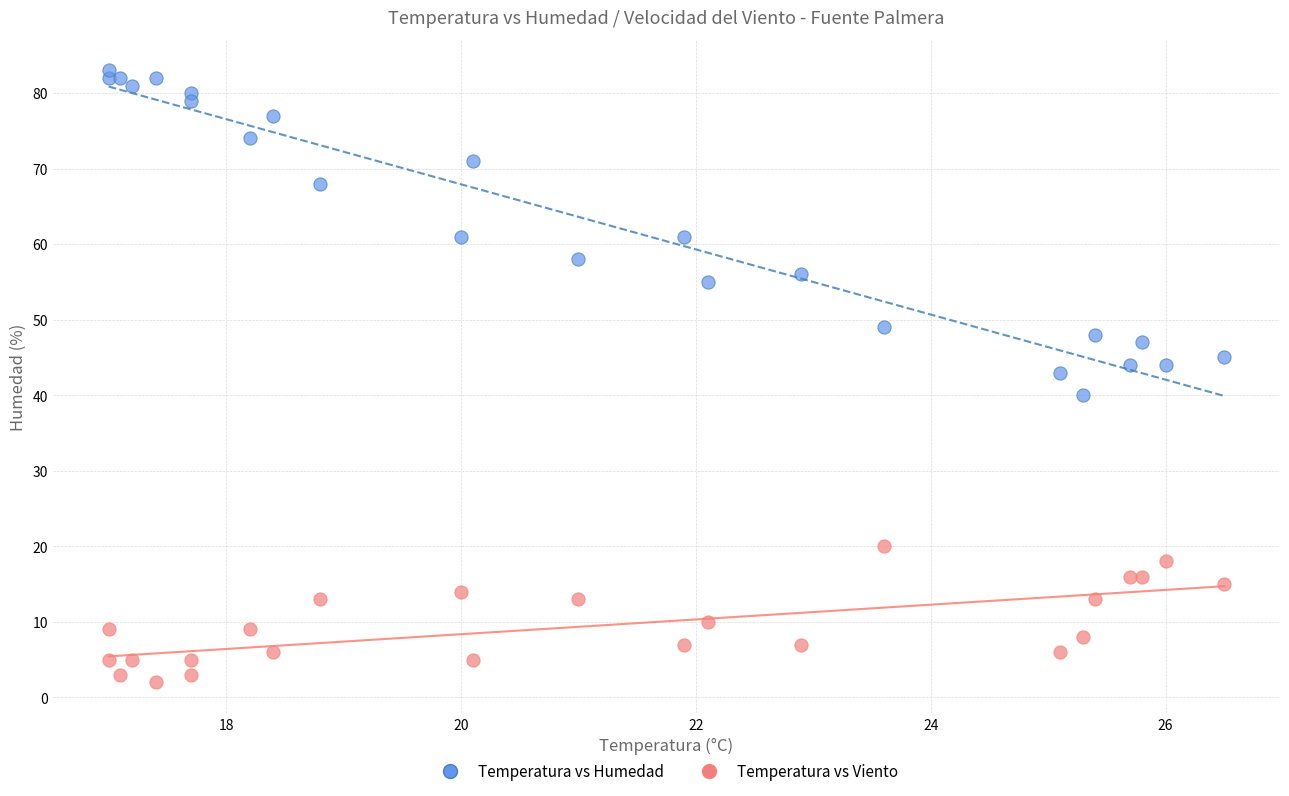

Across all series, what Y value is closest to 42?

43